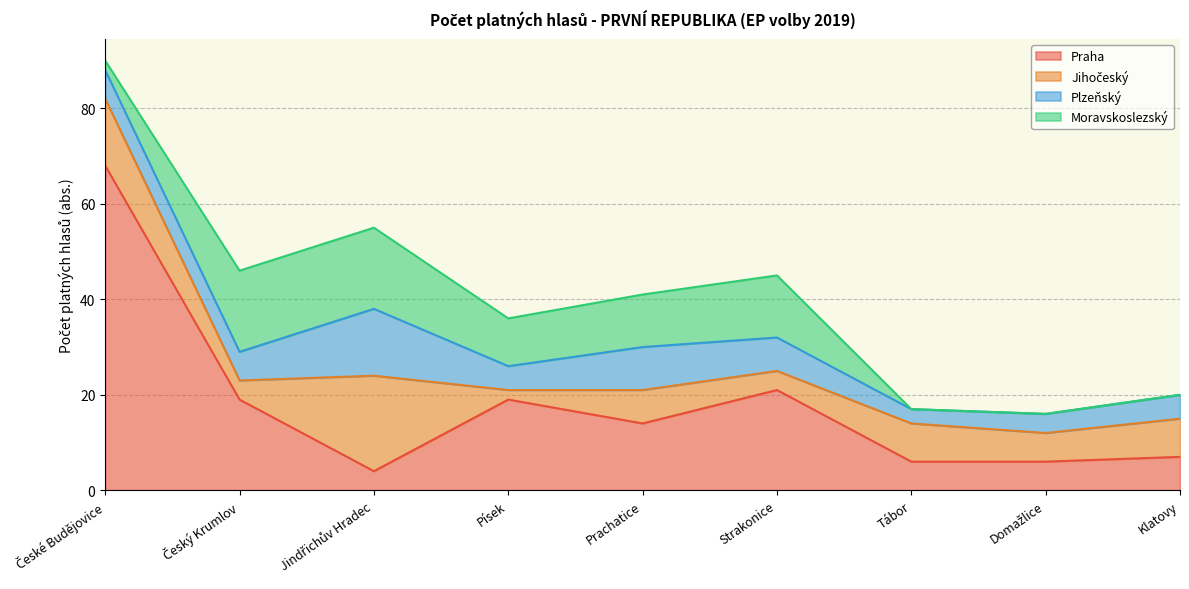

Does the chart have visible grid lines?

Yes